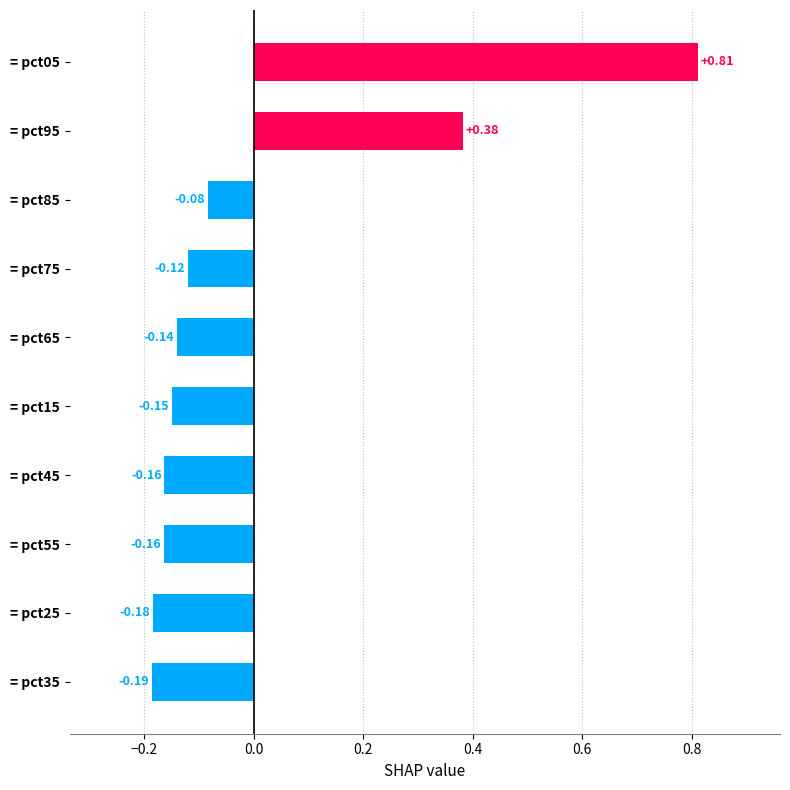

What is the change in value from = pct25 to = pct85?

+0.1